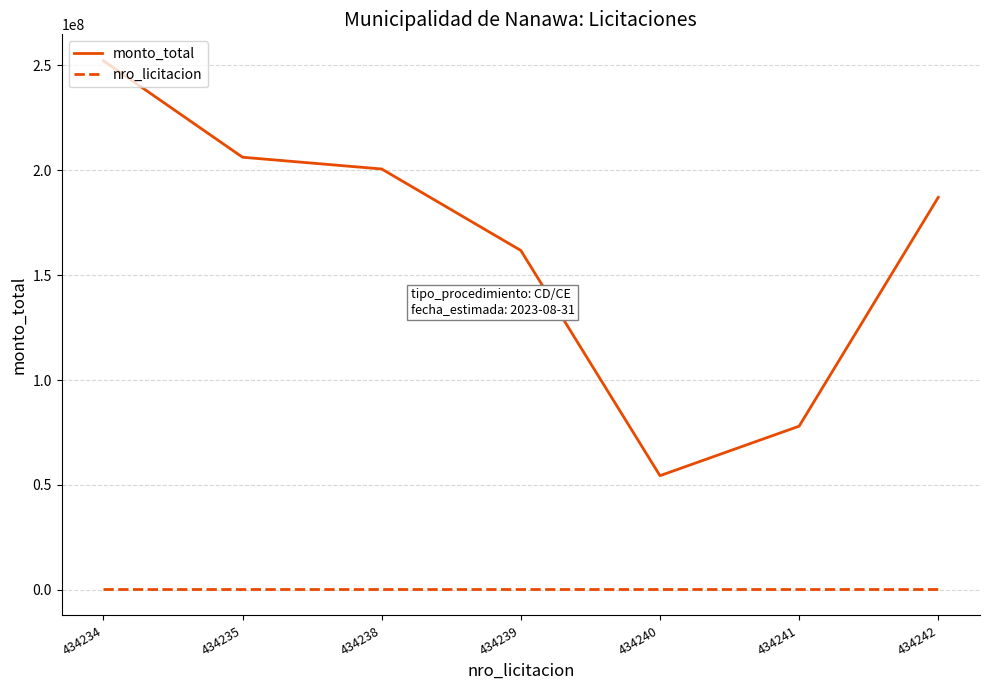

Between 434238 and 434242, which series saw the biggest shift?

monto_total